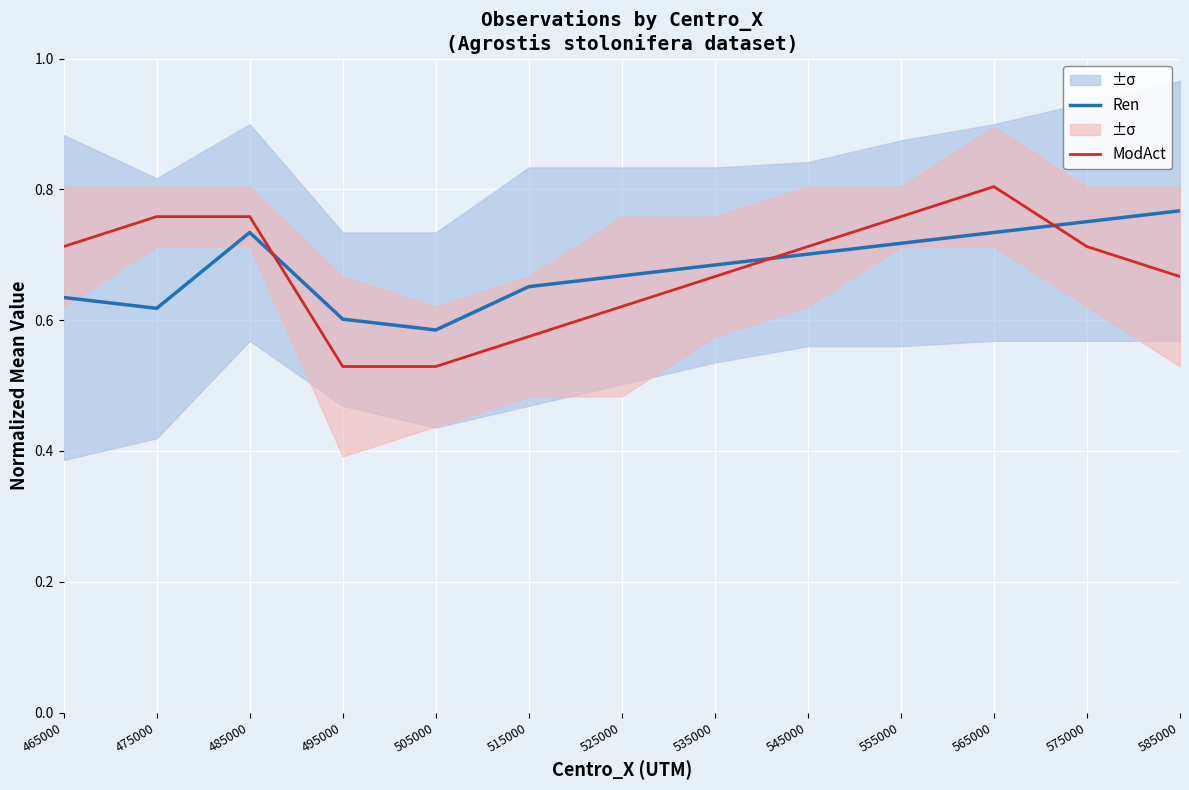

Is it true that Ren equals 0.7 at 535000?

True